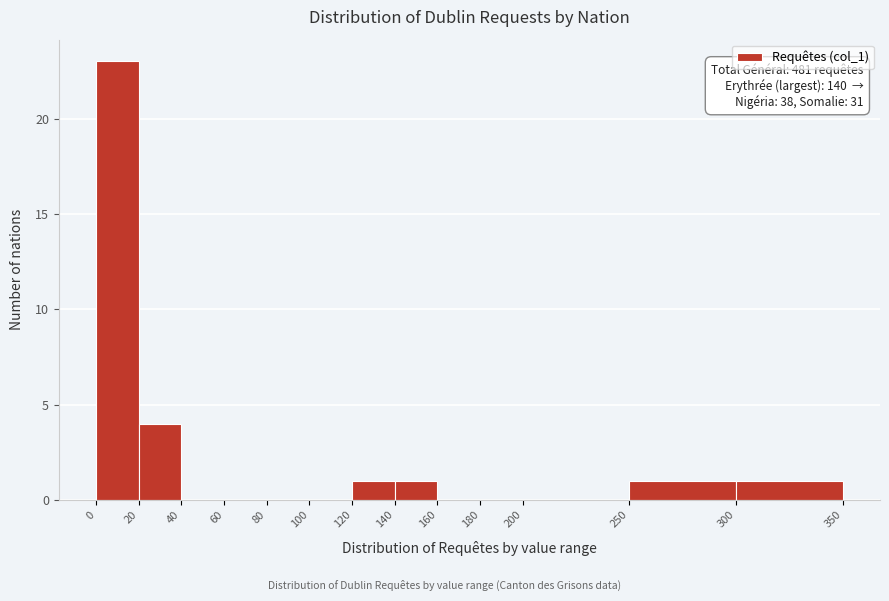

Which range on the x-axis has the tallest bar?

0 to 20